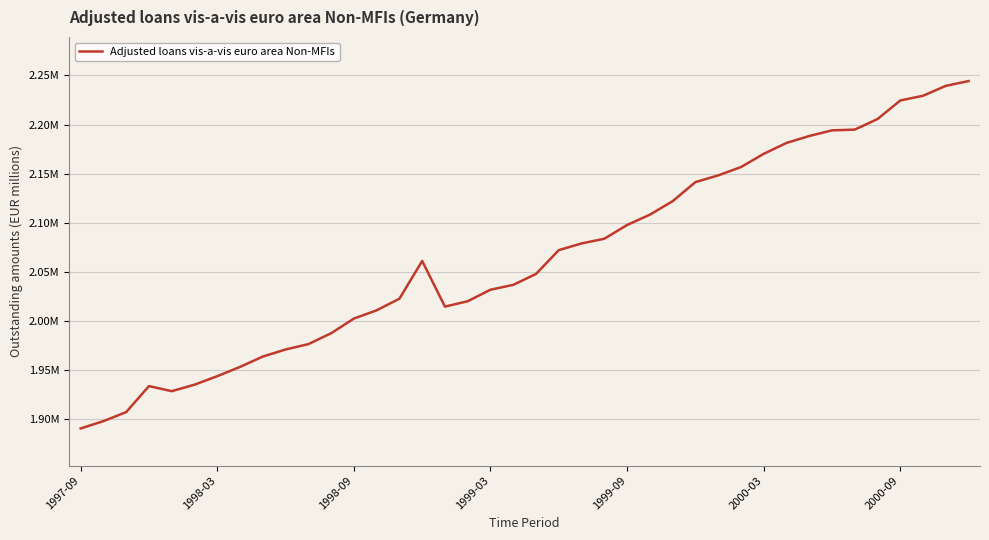

Does the chart have visible grid lines?

Yes